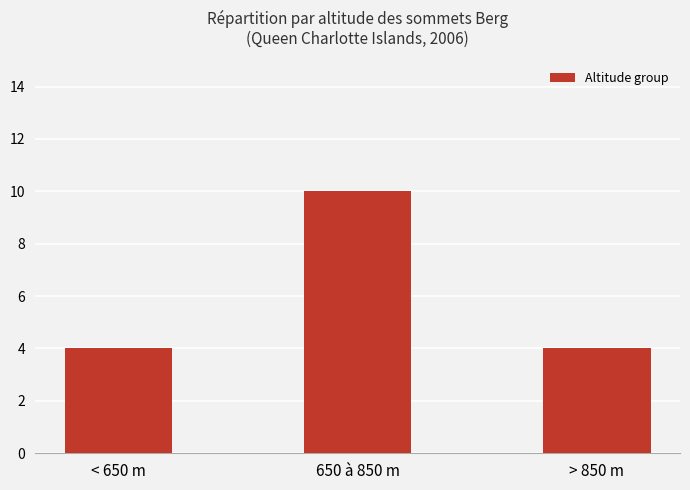

What is the value of the 2nd bar from the left?

10